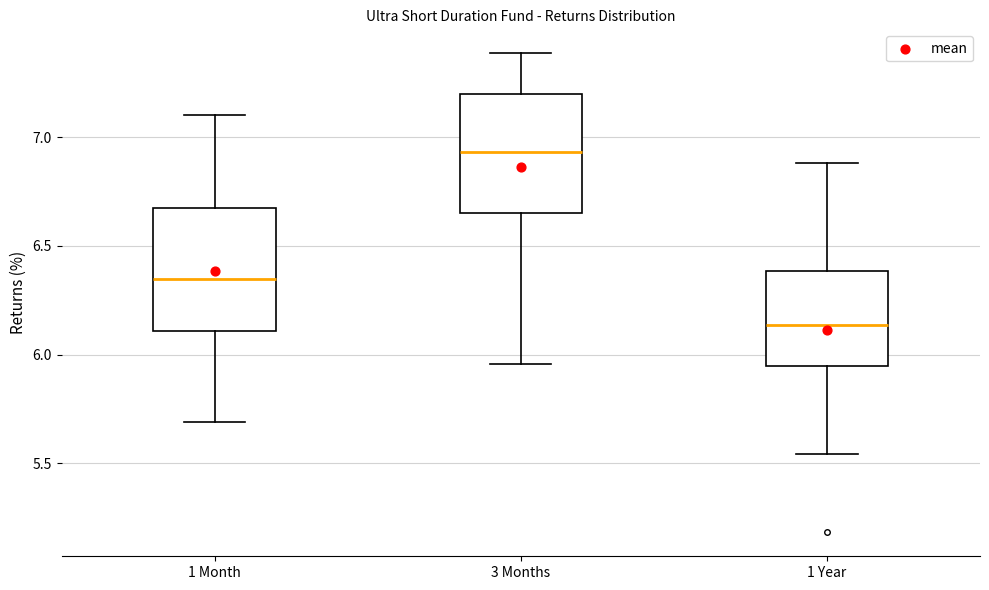

Where is the lower edge of the box for 1 Month on the y-axis? The values are not printed on the chart, so give them approximately, as read against the axis.

6.10